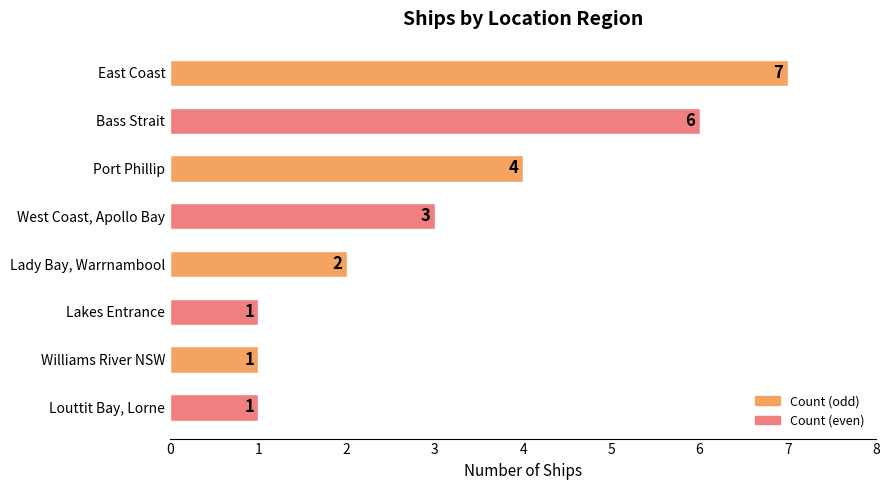

True or false: the data shows 2 at Bass Strait.

False